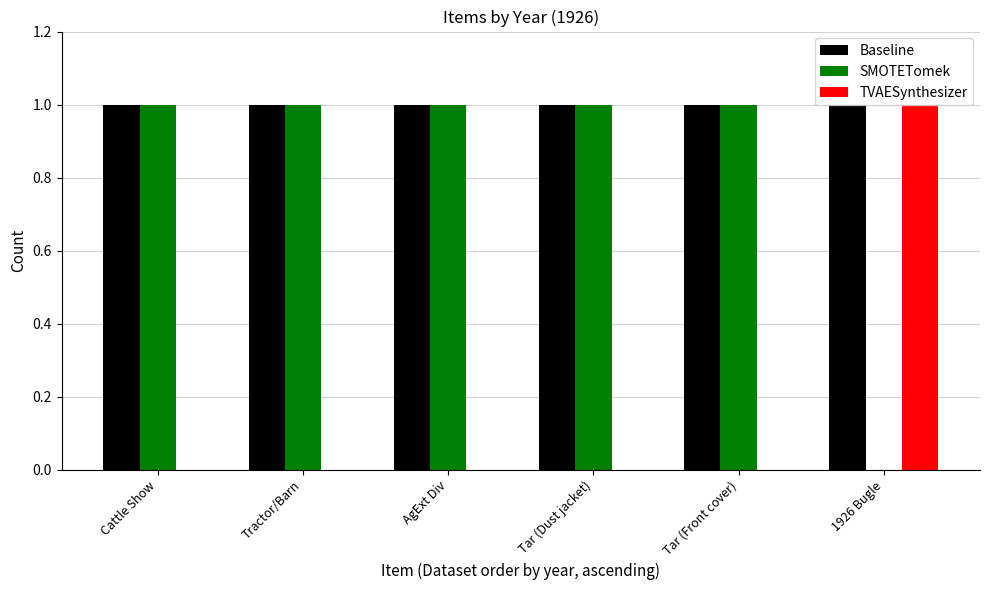

At which label does TVAESynthesizer reach its peak?

1926 Bugle